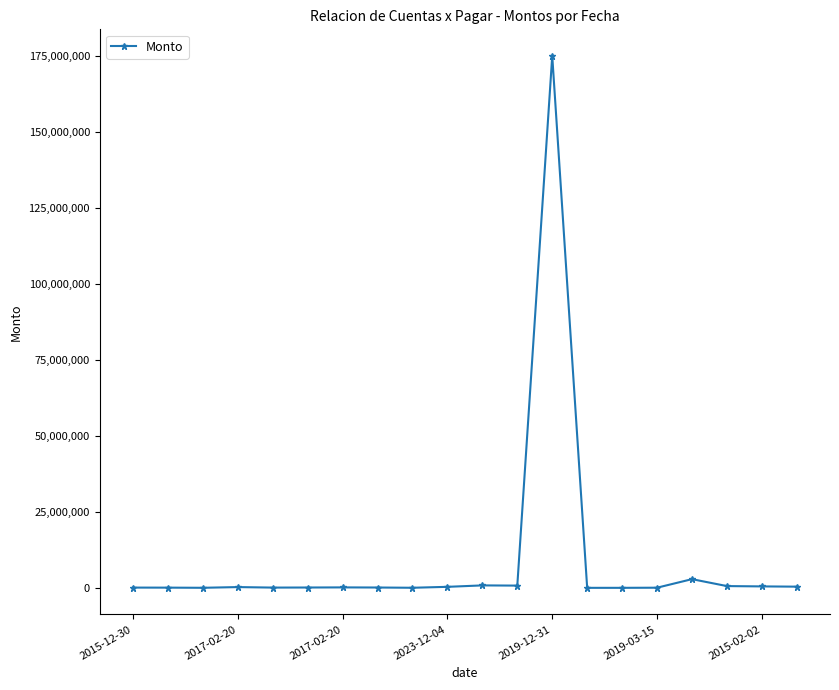

What is the sum of all values?

182337755.0